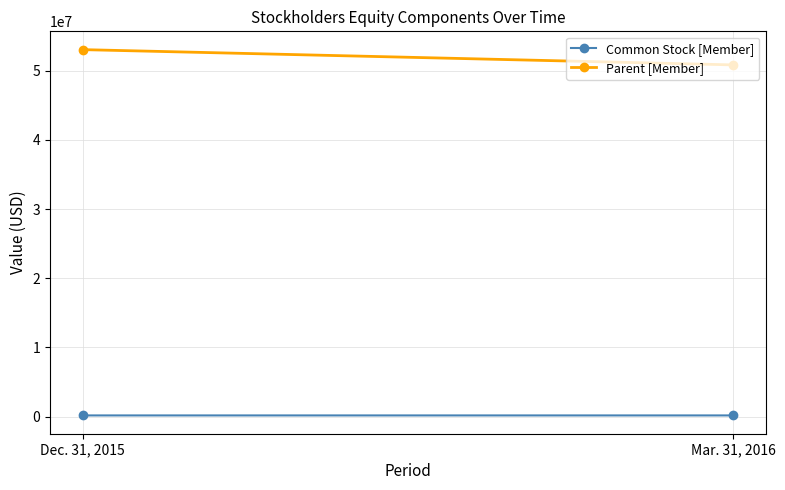

What is the difference between the highest and lowest values at Dec. 31, 2015?

52891525